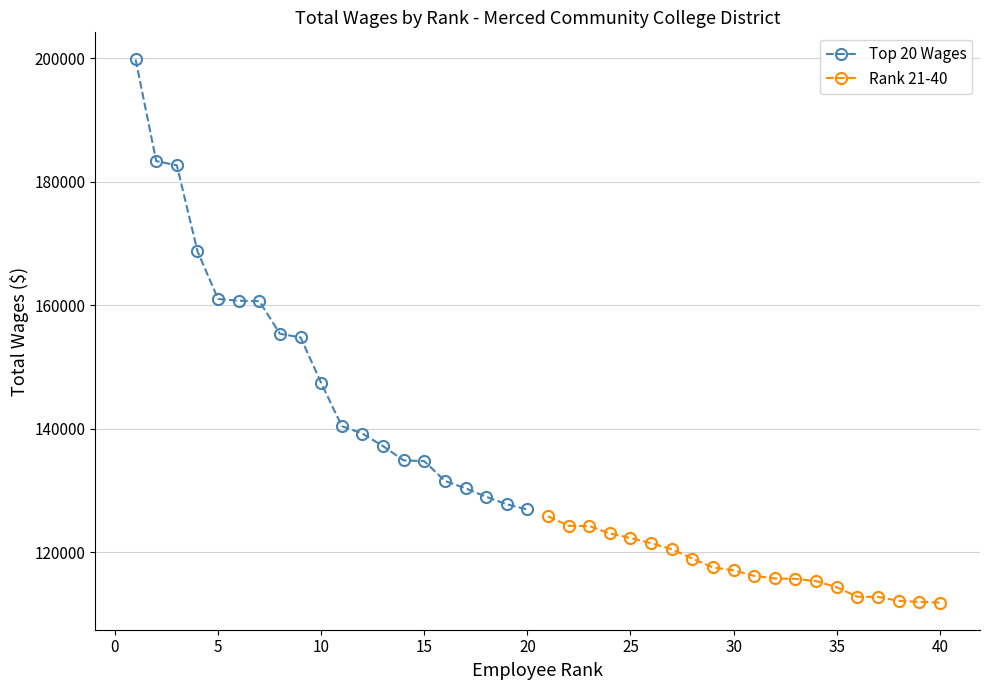

What is the maximum value for Top 20 Wages?

199813